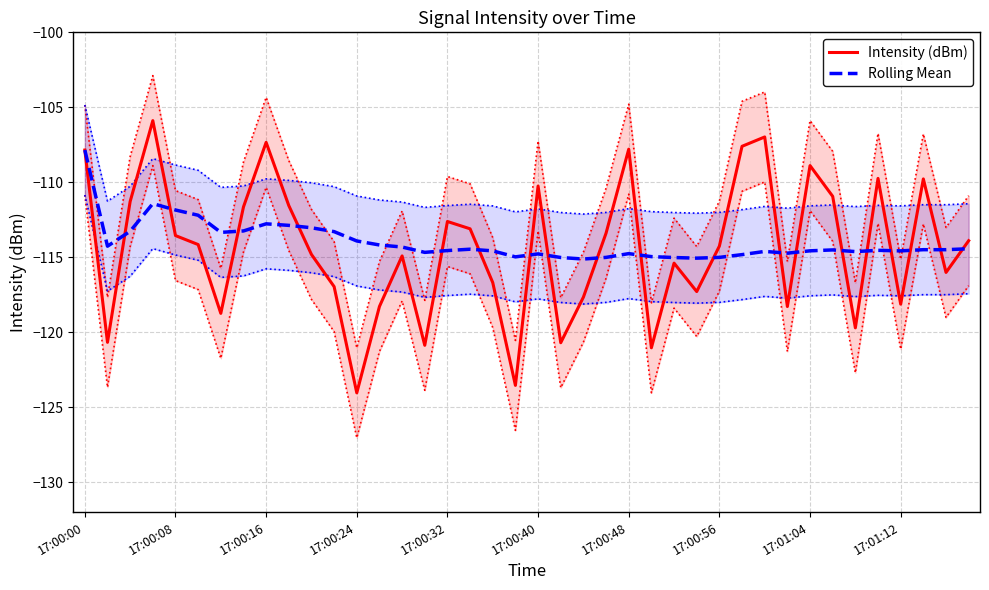

True or false: Intensity (dBm) and Rolling Mean cross at least once.

True